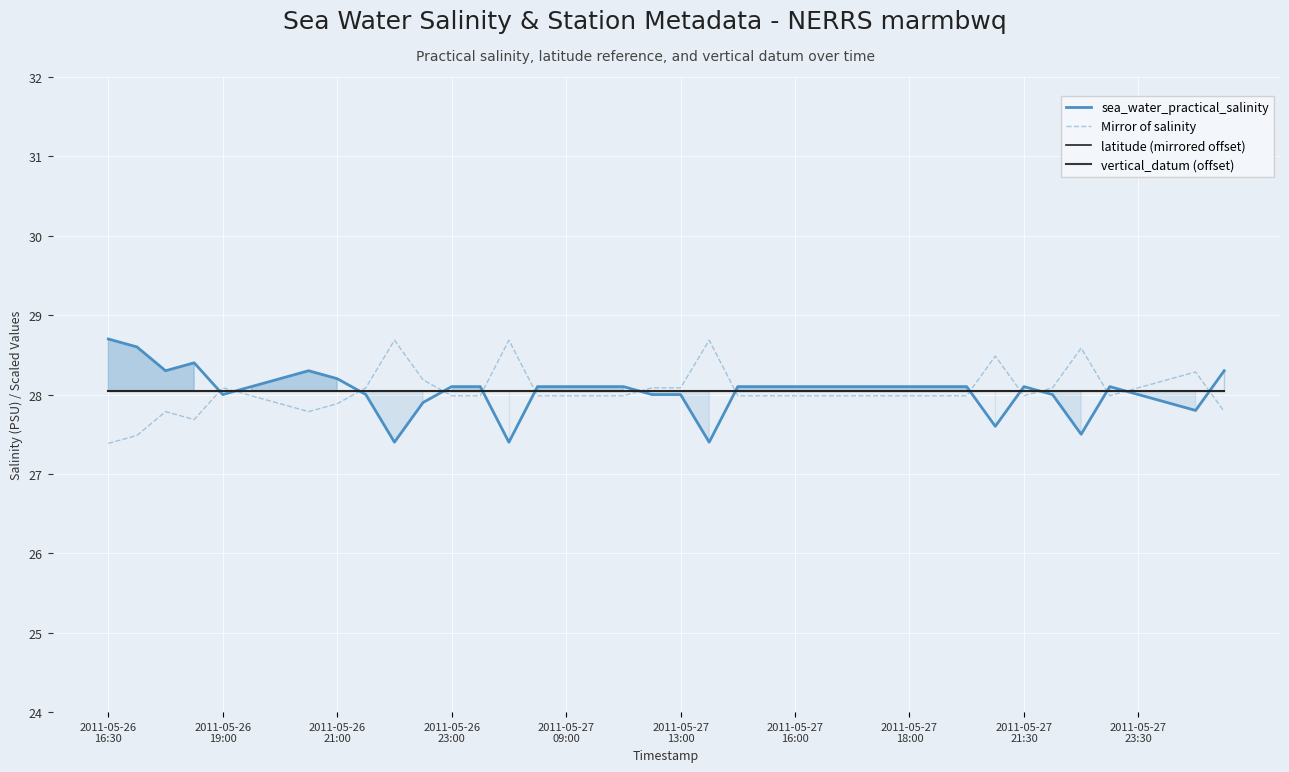

What is the sum of the latitude (mirrored offset) values at 38 and 14?

56.1